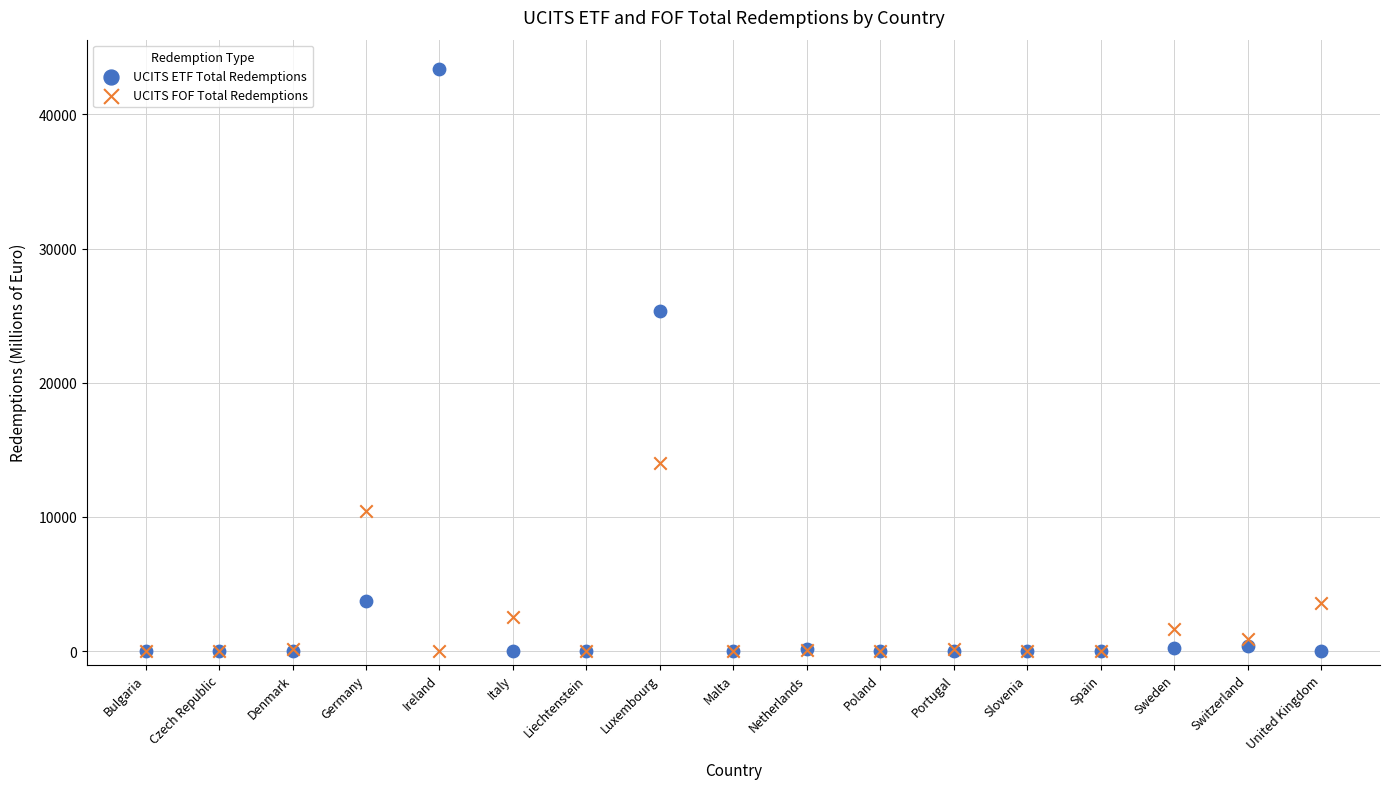

In the UCITS ETF Total Redemptions series, what Y value is closest to 21703?

25331.0